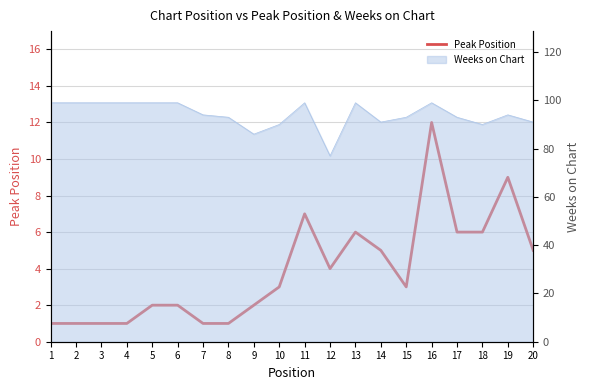

What is the greatest value displayed?

12